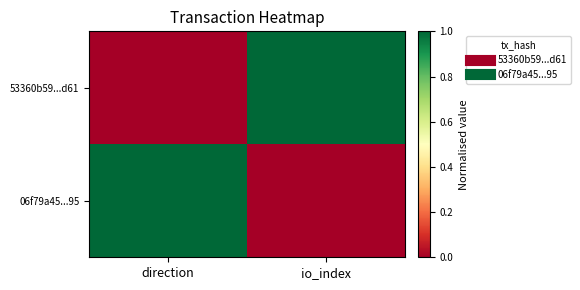

How many categories are shown in the chart?

2